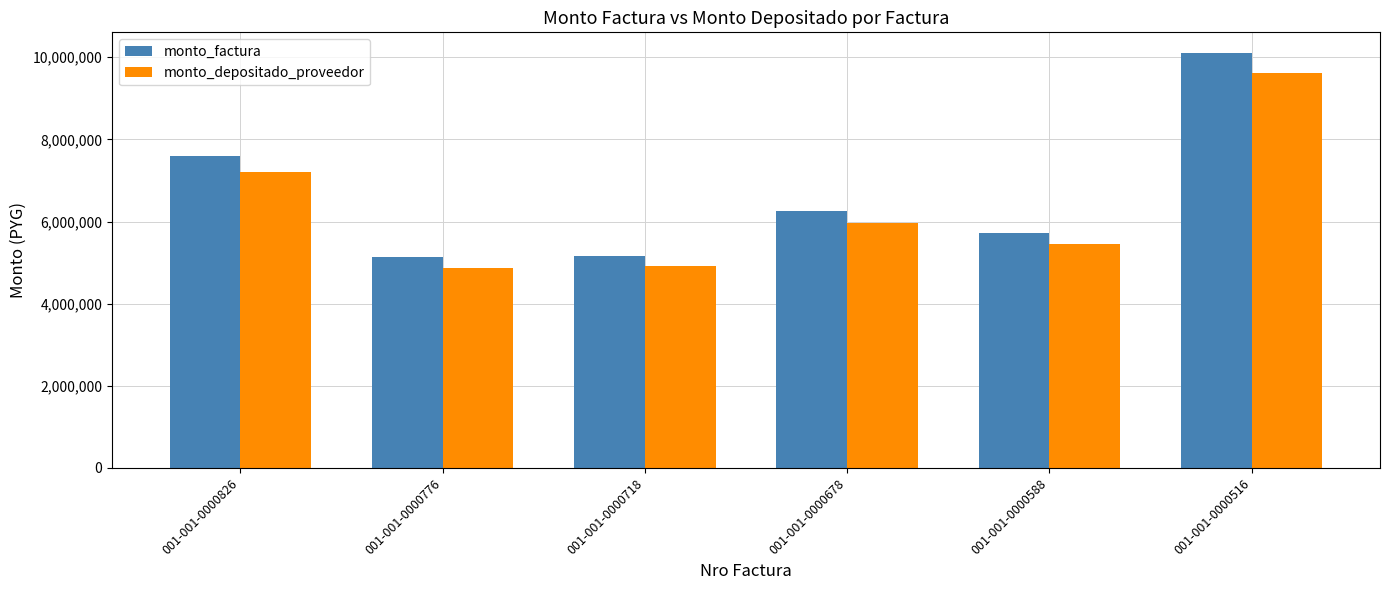

At which category does the chart reach its peak across all series?

001-001-0000516